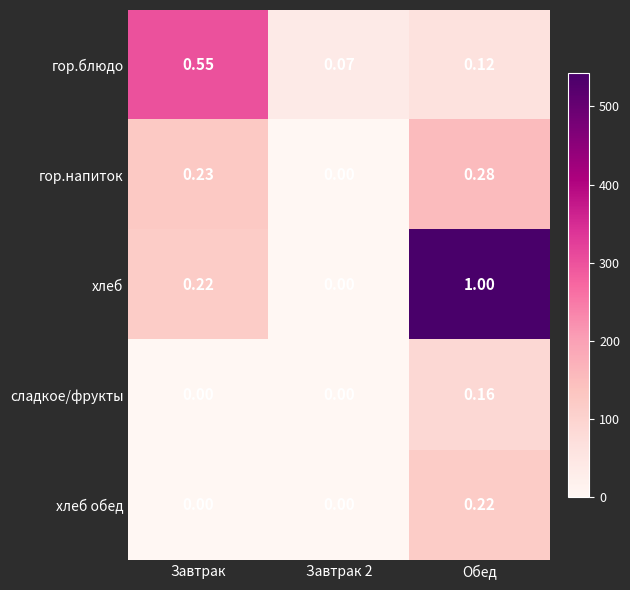

How many distinct data groups are displayed?

5